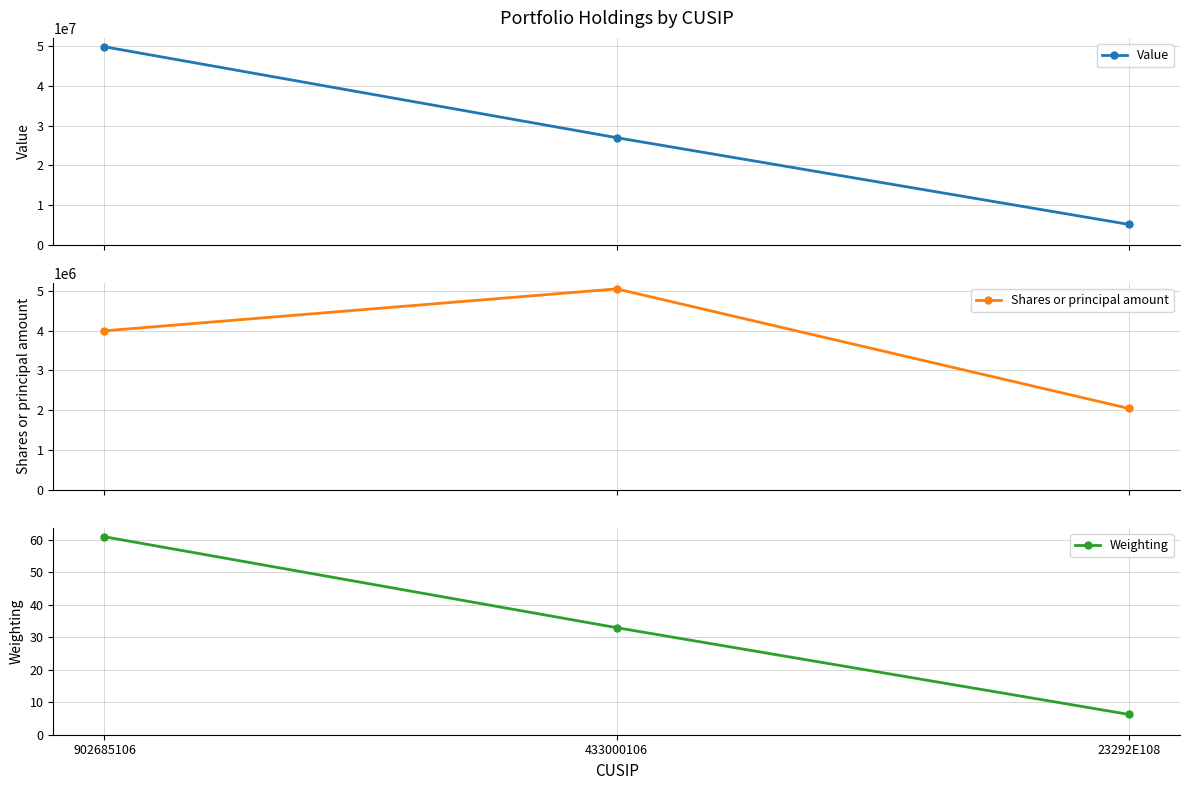

What is the sum of all Value values?

81861000